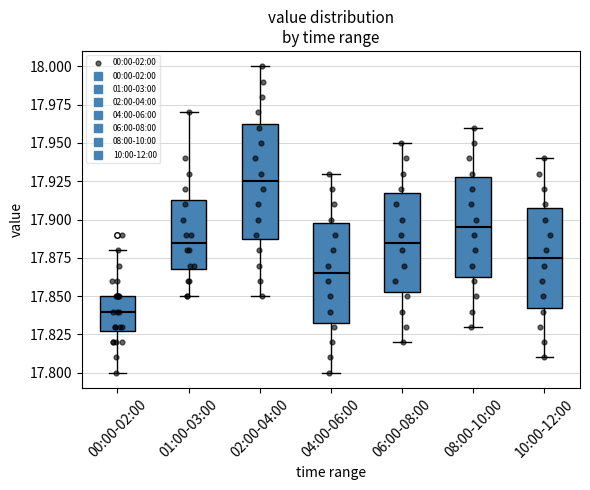

Comparing the boxes themselves (not the whiskers), which one is the tallest?

02:00-04:00